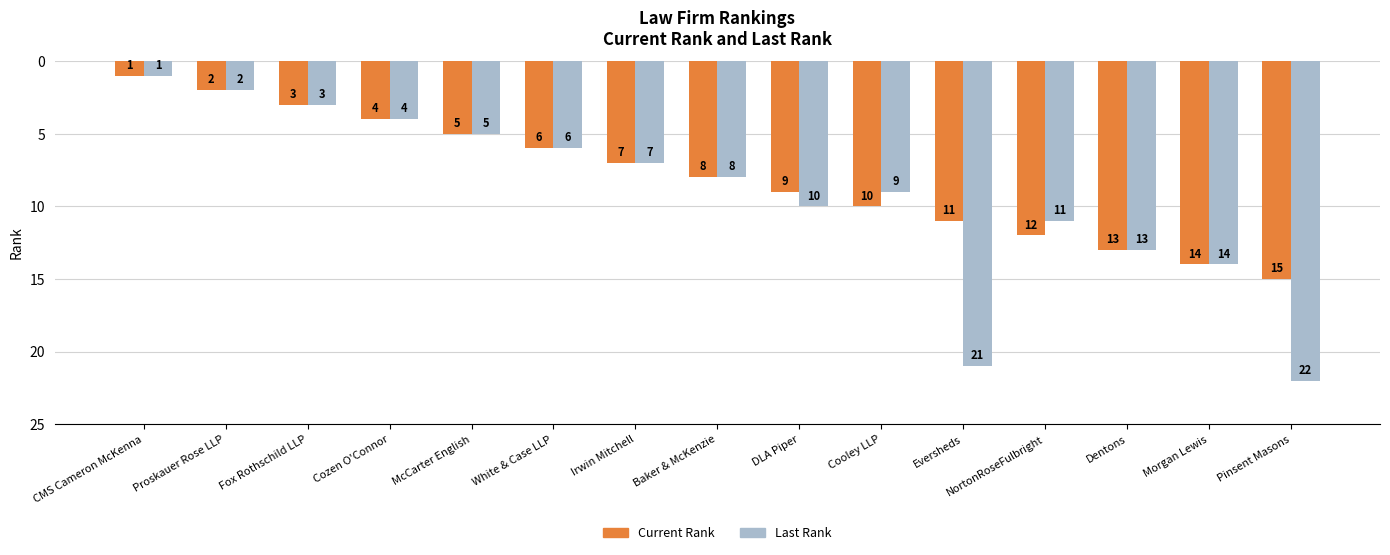

What is the minimum value shown in the chart?

1